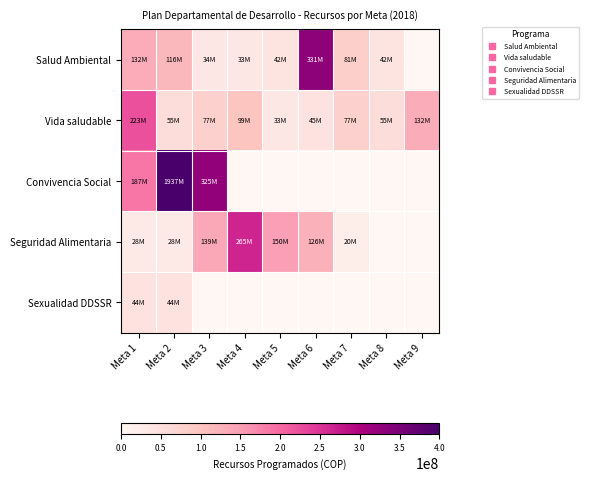

Reading left to right, transcribe all the data shown in this chart.

Salud Ambiental: Meta 1=132300000	Meta 2=115762500	Meta 3=33846750	Meta 4=33075000	Meta 5=42115500	Meta 6=330860250	Meta 7=81033750	Meta 8=42115500	Meta 9=0
Vida saludable: Meta 1=223388550	Meta 2=55125000	Meta 3=77175000	Meta 4=99225000	Meta 5=33075000	Meta 6=45202500	Meta 7=77175000	Meta 8=55125000	Meta 9=132252593
Convivencia Social: Meta 1=187425000	Meta 2=1937425000	Meta 3=325237500	Meta 4=0	Meta 5=0	Meta 6=0	Meta 7=0	Meta 8=0	Meta 9=0
Seguridad Alimentaria: Meta 1=27562500	Meta 2=27562500	Meta 3=138915000	Meta 4=264600000	Meta 5=149940000	Meta 6=125685000	Meta 7=19845000	Meta 8=0	Meta 9=0
Sexualidad DDSSR: Meta 1=44100000	Meta 2=44100000	Meta 3=0	Meta 4=0	Meta 5=0	Meta 6=0	Meta 7=0	Meta 8=0	Meta 9=0